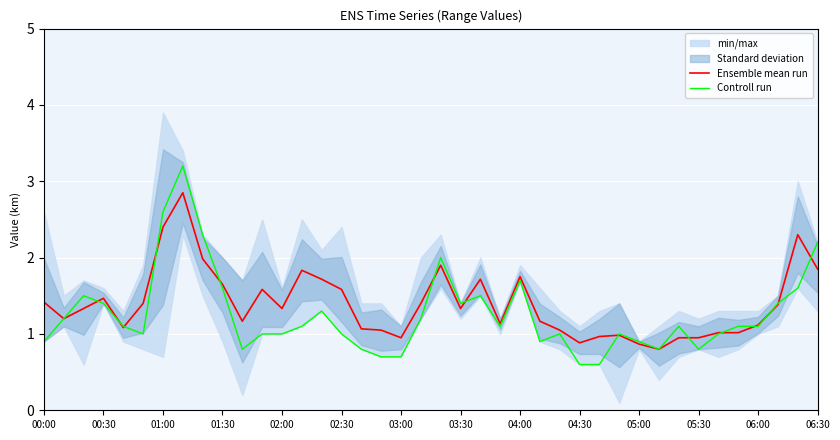

How many lines are shown in the chart?

2